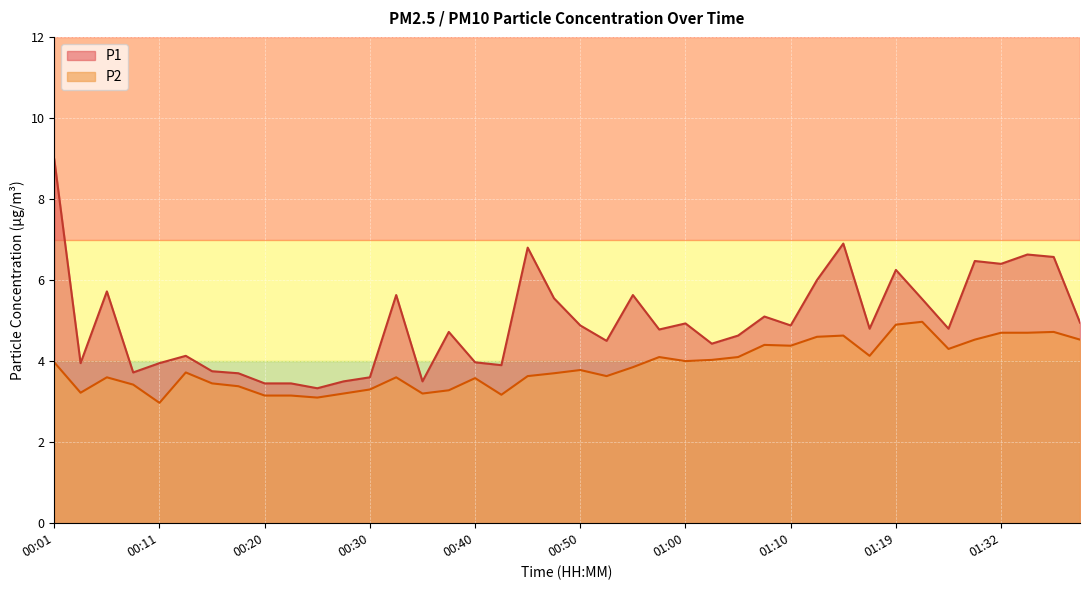

What are all the series names shown in the legend?

P1, P2